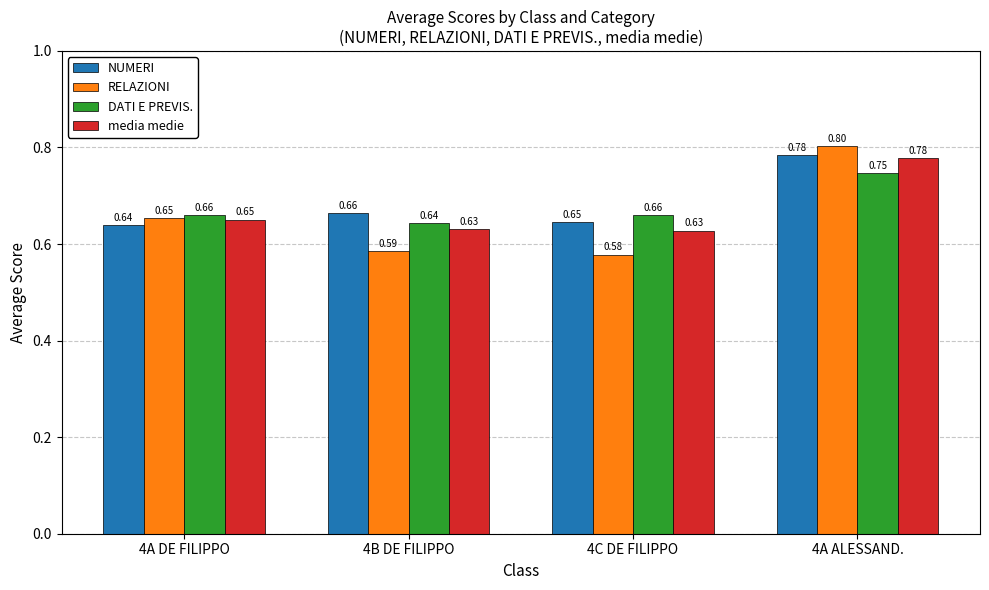

What is the label of the 3rd bar from the right?

4B DE FILIPPO